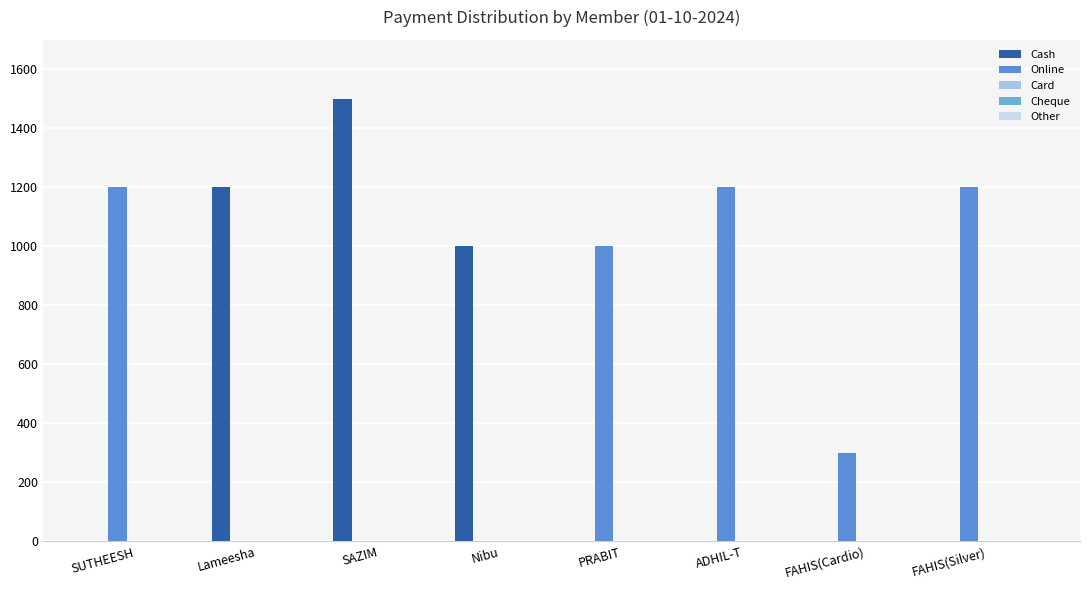

How many data points in Cash are above 0?

3